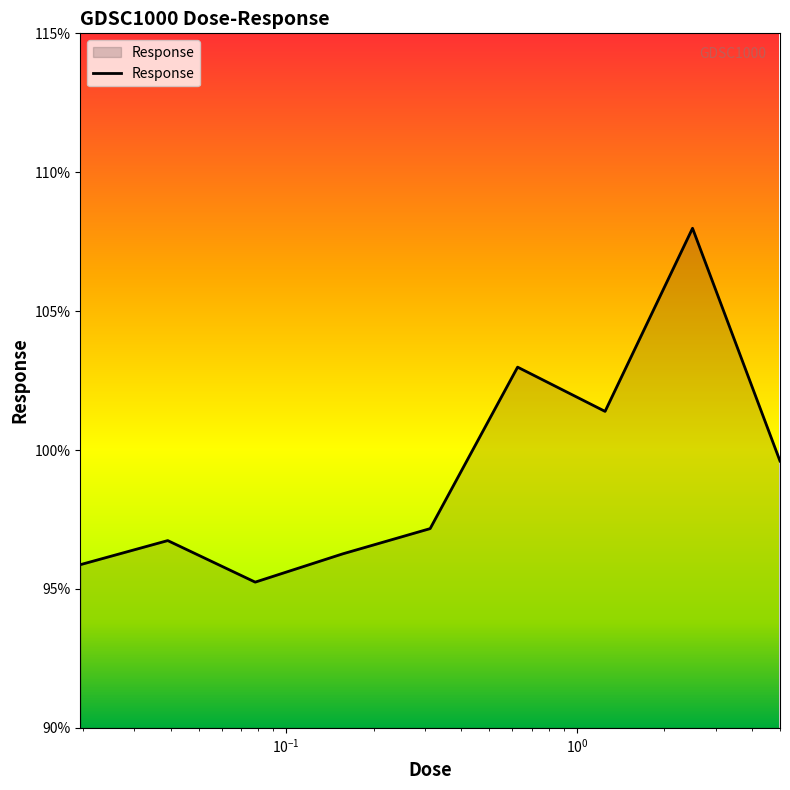

What is the maximum value shown in the chart?

108.0